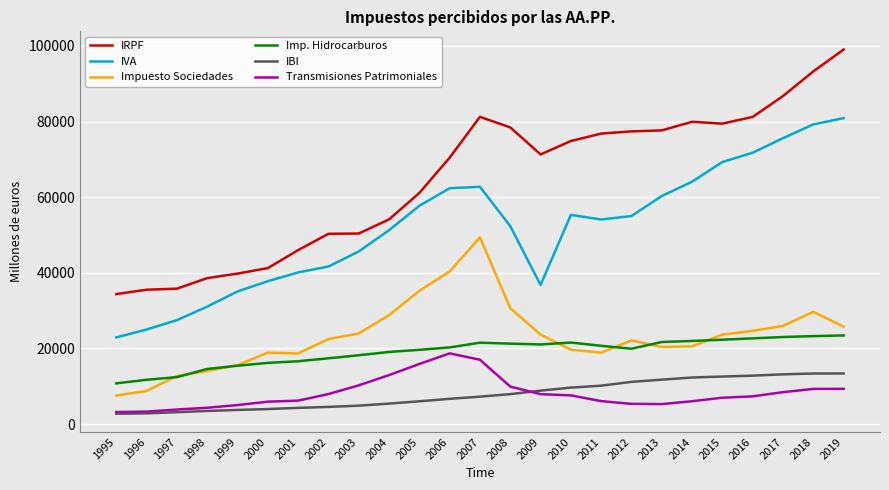

List the series in order of their peak value, highest first.

IRPF, IVA, Impuesto Sociedades, Imp. Hidrocarburos, Transmisiones Patrimoniales, IBI